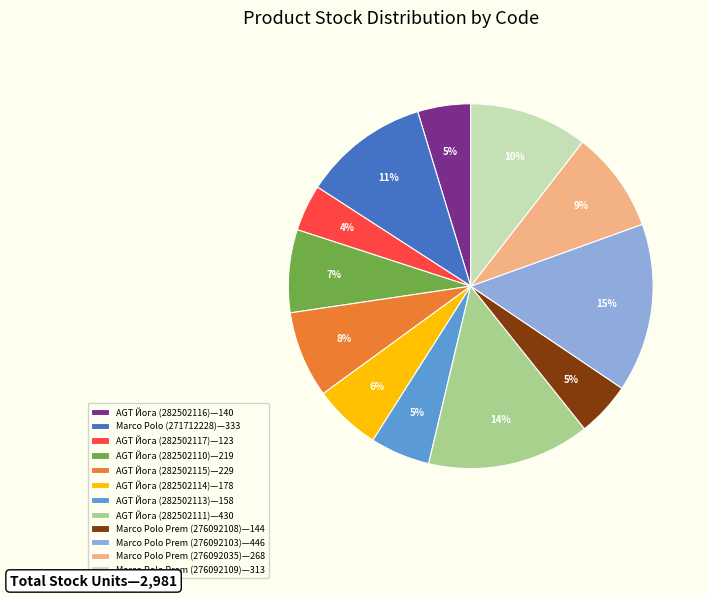

Is it true that AGT Йога (282502114)—178 is 11% of the pie?

False